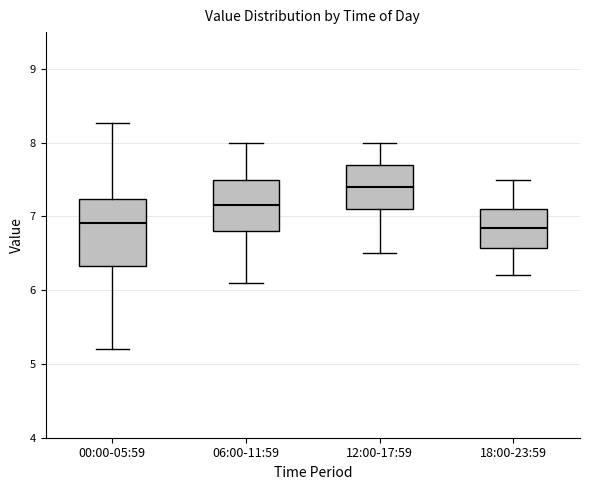

Reading left to right, transcribe this box plot: for each box, give where its median line is, the range the box spans, and where its two whiskers end, as read against the y-axis. The values are not printed on the chart, so give them approximately, as read against the axis.

00:00-05:59: median 6.9, box 6.3 to 7.2, whiskers 5.2 to 8.3
06:00-11:59: median 7.2, box 6.8 to 7.5, whiskers 6.1 to 8.0
12:00-17:59: median 7.4, box 7.1 to 7.7, whiskers 6.5 to 8.0
18:00-23:59: median 6.9, box 6.6 to 7.1, whiskers 6.2 to 7.5